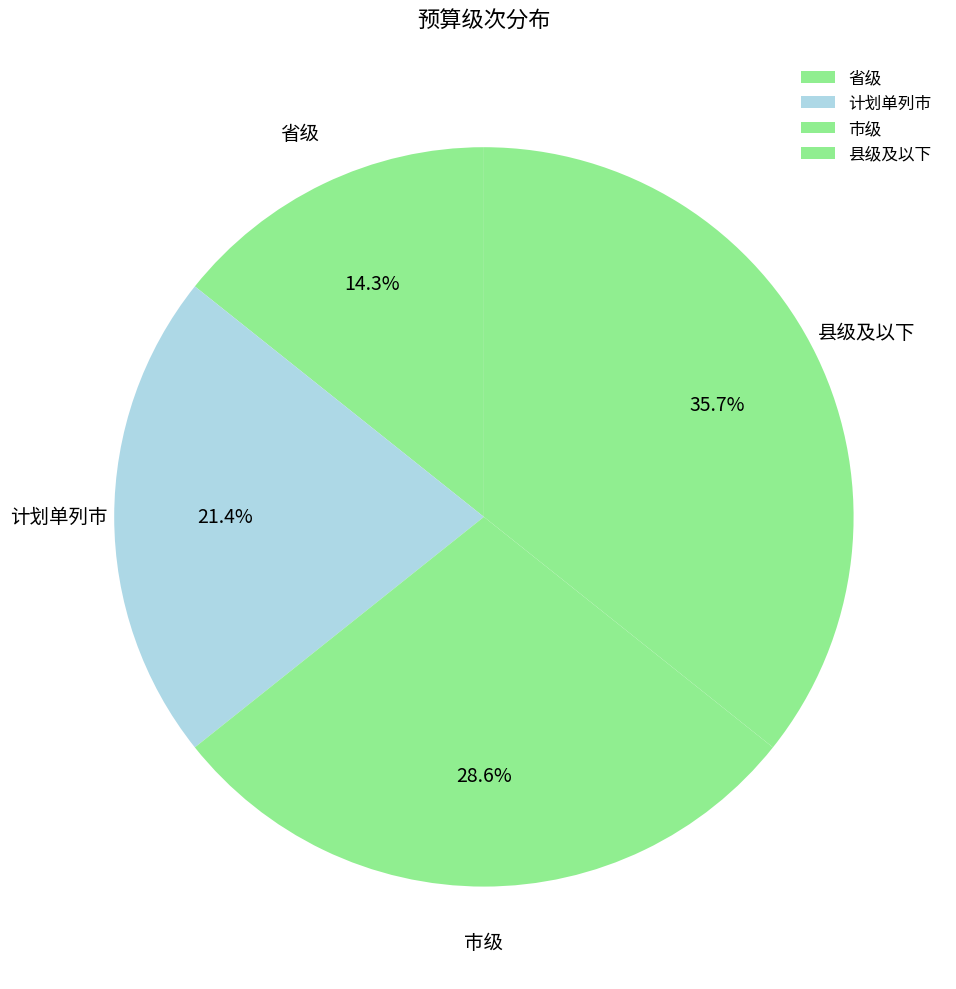

What percentage is NOT represented by 市级?

71.4%